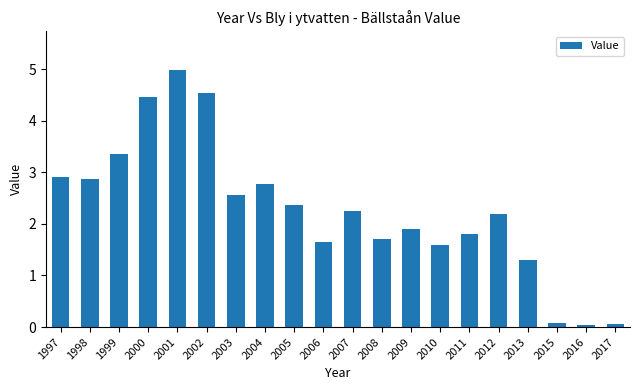

What is the value of the 14th bar from the left?

1.6